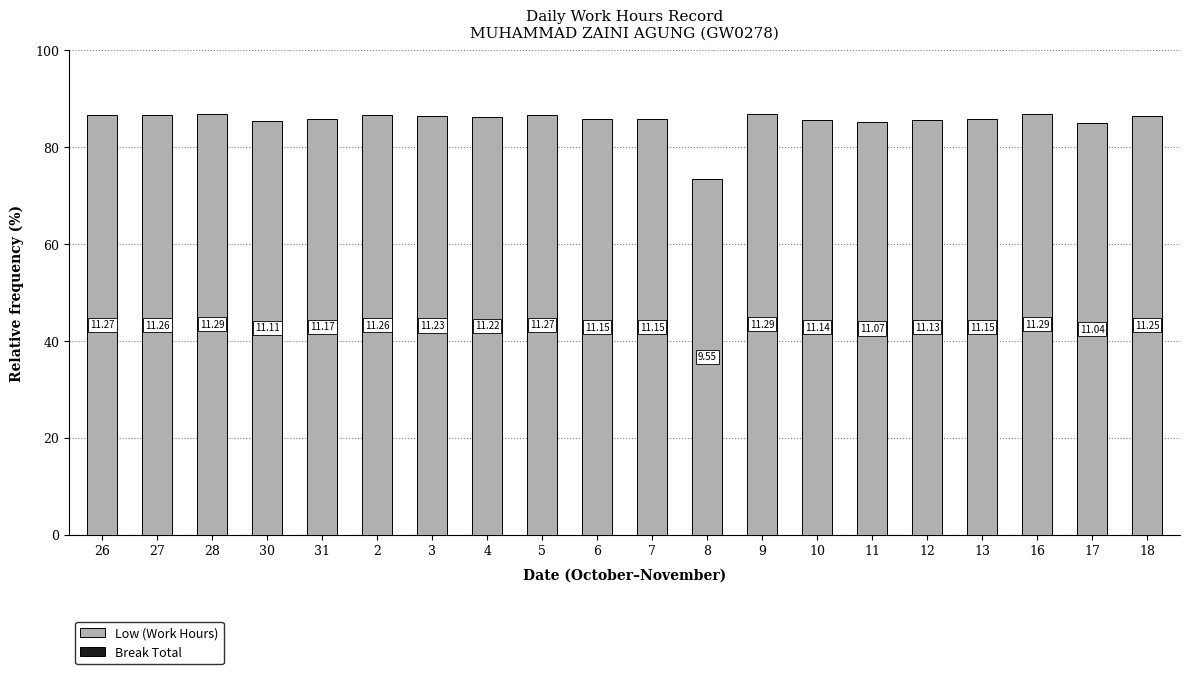

Between 28 and 11, which is larger?

28